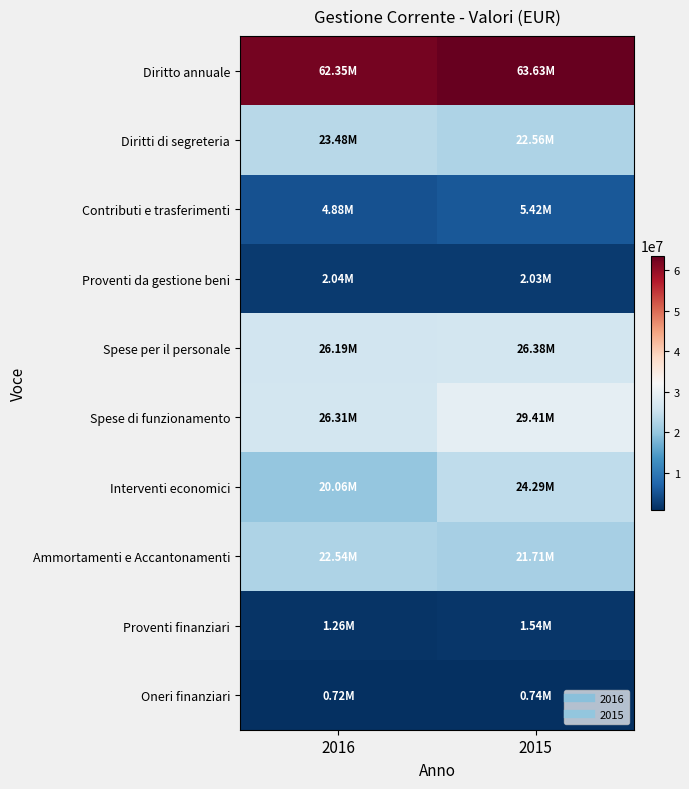

Which has a higher value, 2016 or 2015?

2015